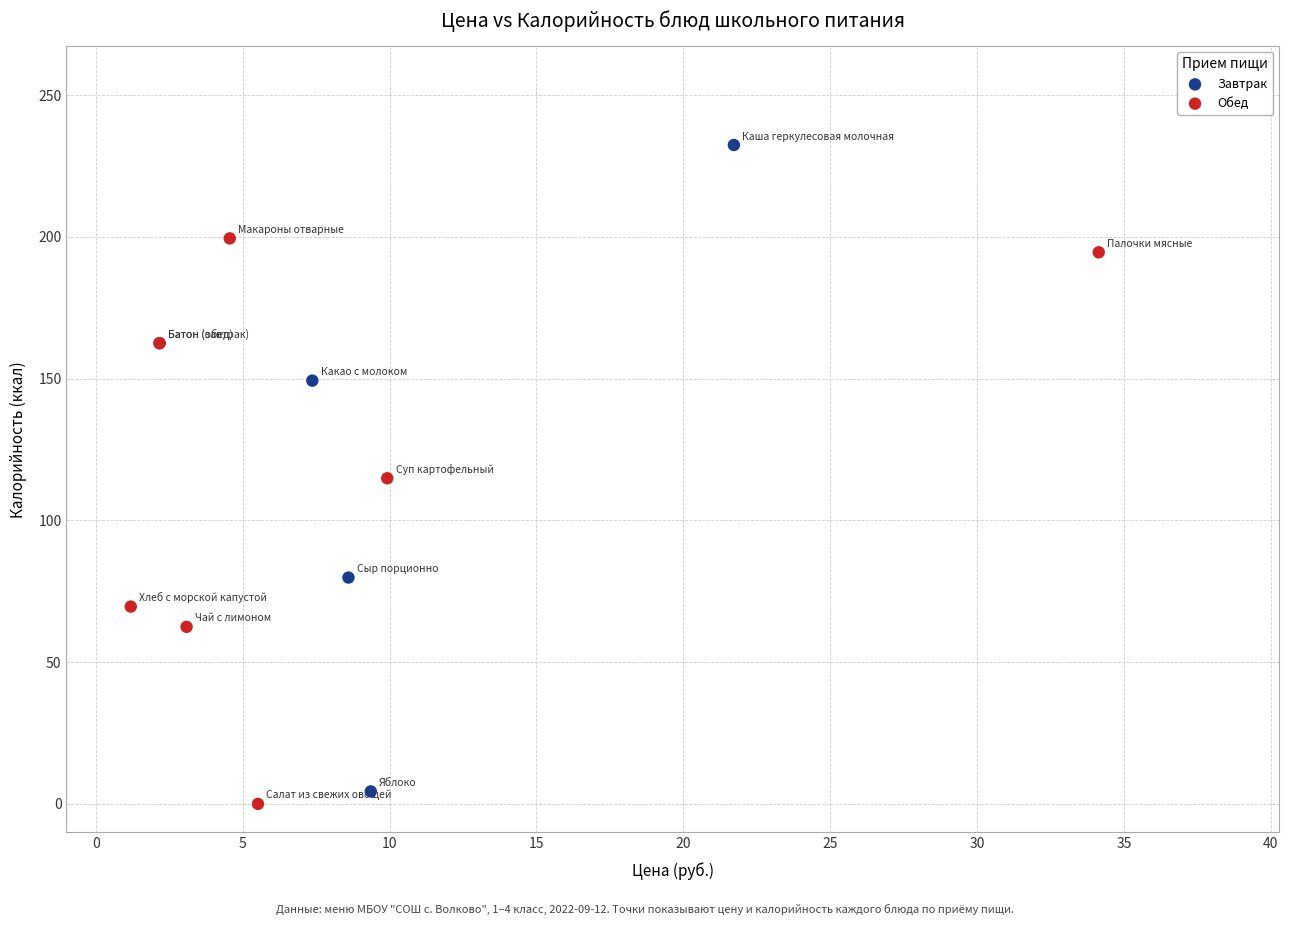

Which series has the widest spread of Y values?

Завтрак